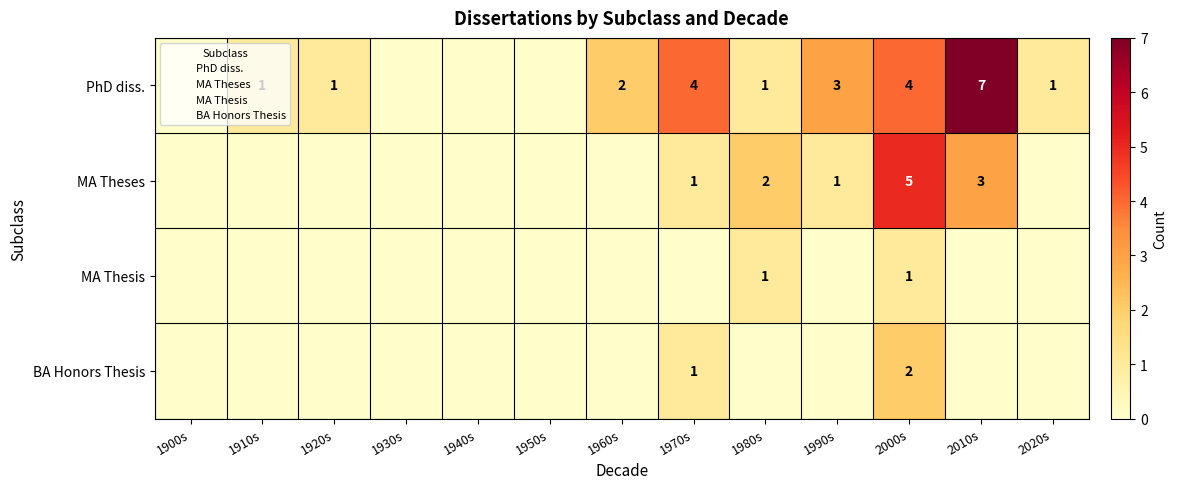

How many positive values does the BA Honors Thesis series have?

2